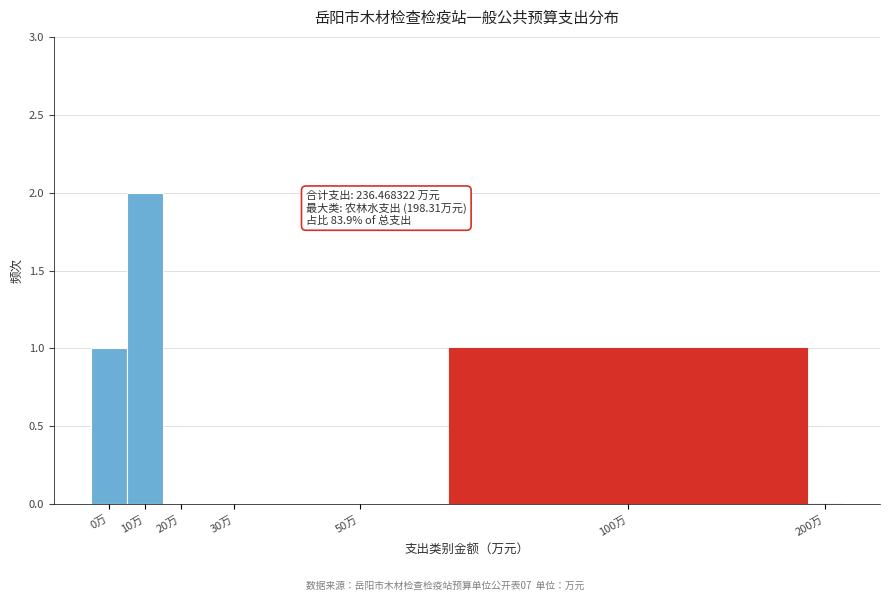

Reading left to right, what are all the values shown in this chart?

0万=1	10万=2	20万=0	30万=0	50万=0	100万=1	200万=0